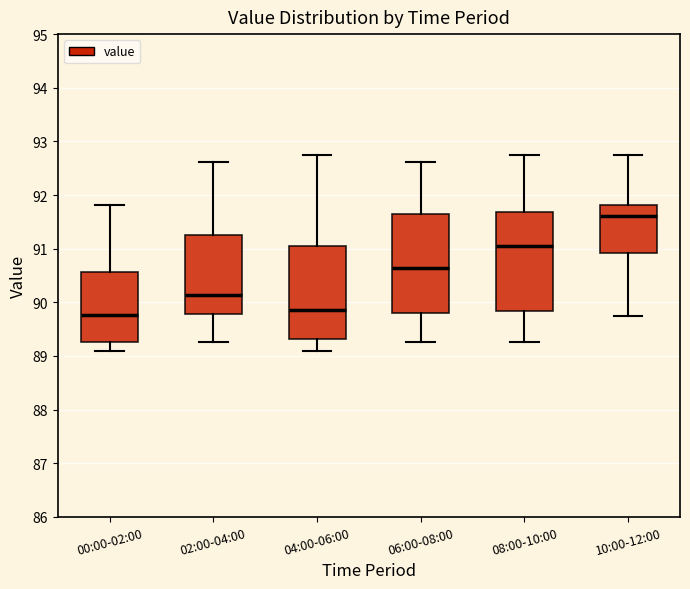

Where is the upper edge of the box for 04:00-06:00 on the y-axis? The values are not printed on the chart, so give them approximately, as read against the axis.

91.0